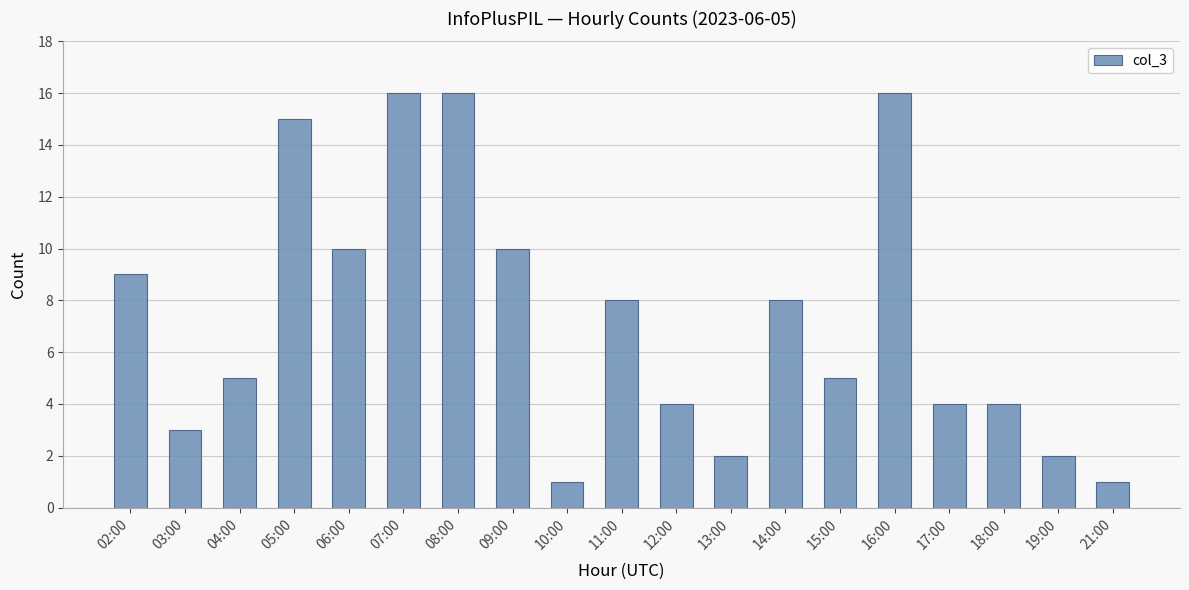

Does the chart contain any negative values?

No